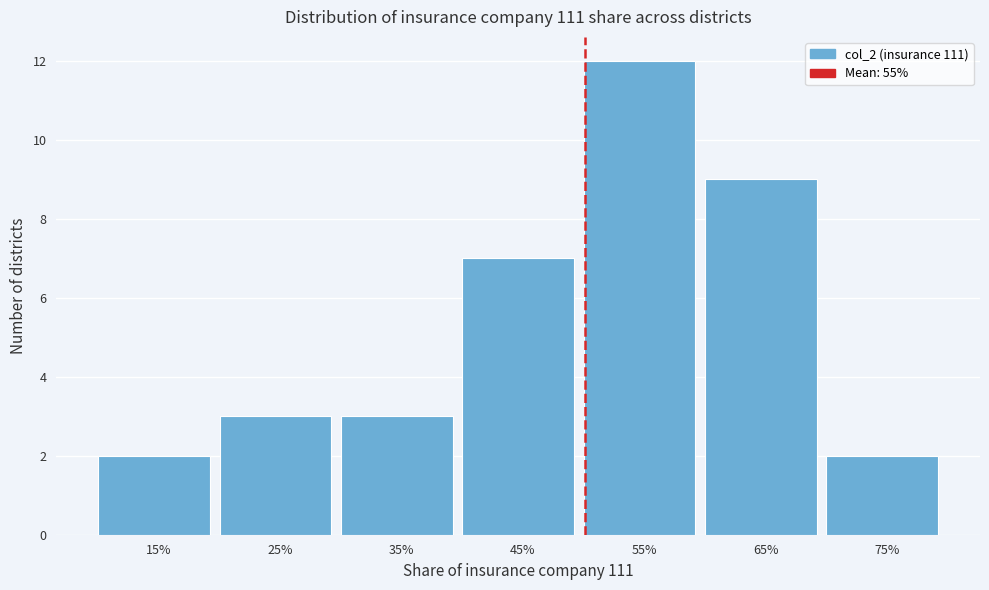

Reading left to right, transcribe all the data shown in this chart.

2	3	3	7	12	9	2